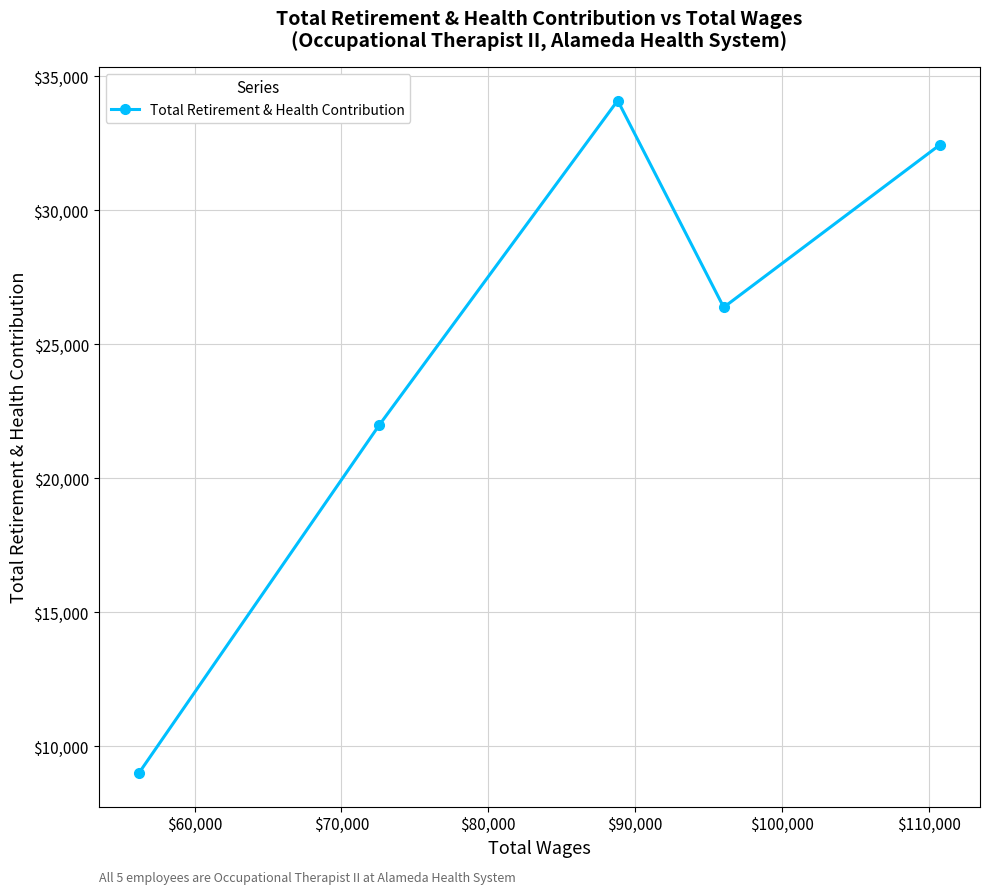

What is the value of the 3rd point from the left?

34098